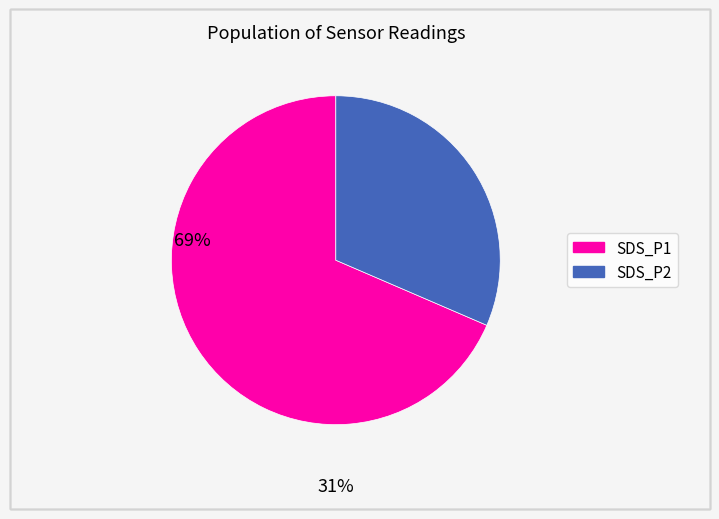

What is the largest slice in the pie chart?

SDS_P1